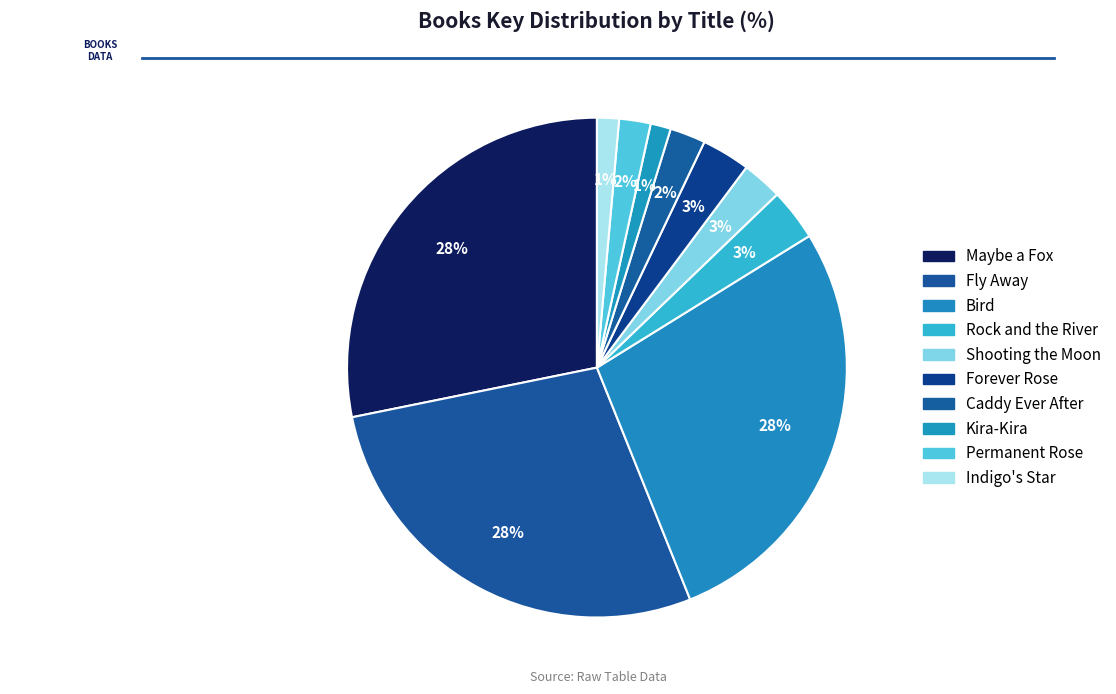

Is it true that Maybe a Fox is 17% of the pie?

False